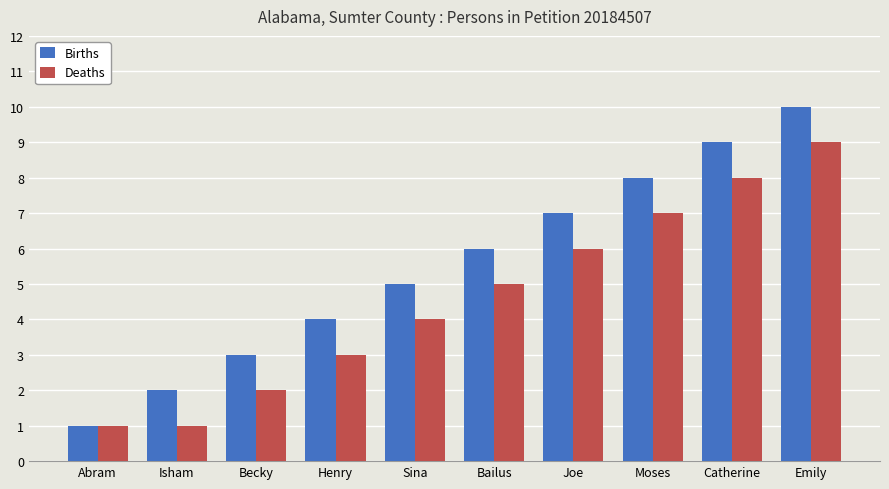

List the series in order of their peak value, lowest first.

Deaths, Births